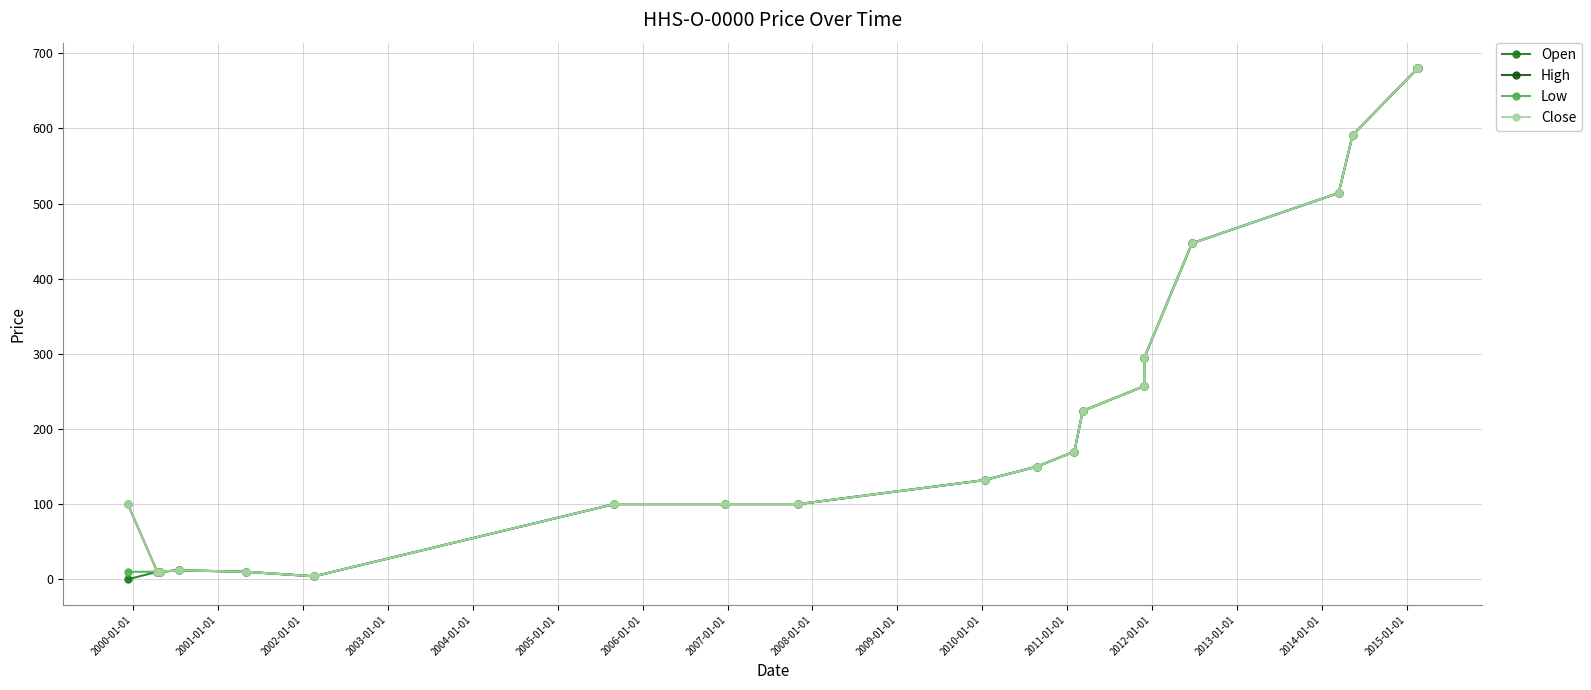

Reading left to right, what are all the values shown in this chart?

Open: 0.0	10.0	10.0	12.0	10.0	4.0	100.0	100.0	100.0	132.0	150.0	170.0	224.0	257.0	295.0	447.0	514.0	591.1	679.6	680.0
High: 100.0	10.0	10.0	12.0	10.0	4.0	100.0	100.0	100.0	132.0	150.0	170.0	224.0	257.0	295.0	447.0	514.0	591.1	679.6	680.0
Low: 10.0	10.0	10.0	12.0	10.0	4.0	100.0	100.0	100.0	132.0	150.0	170.0	224.0	257.0	295.0	447.0	514.0	591.1	679.6	680.0
Close: 100.0	10.0	10.0	12.0	10.0	4.0	100.0	100.0	100.0	132.0	150.0	170.0	224.0	257.0	295.0	447.0	514.0	591.1	679.6	680.0